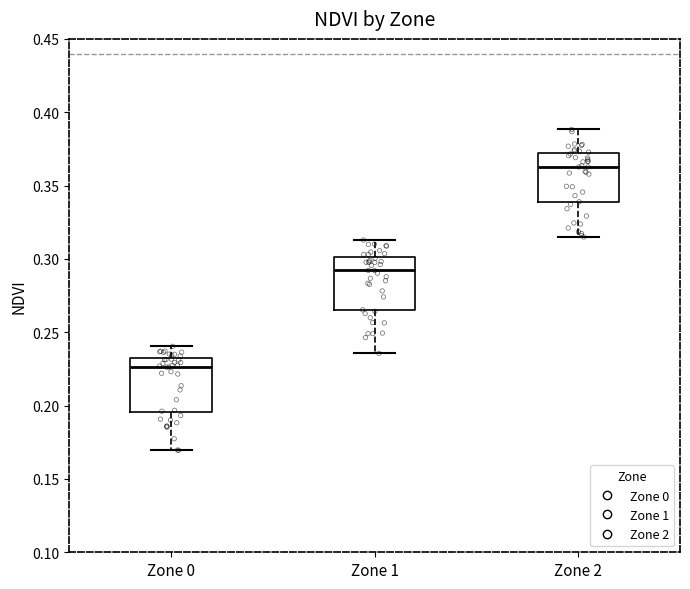

Where does the lower whisker of the box for Zone 0 end on the y-axis? The values are not printed on the chart, so give them approximately, as read against the axis.

0.170